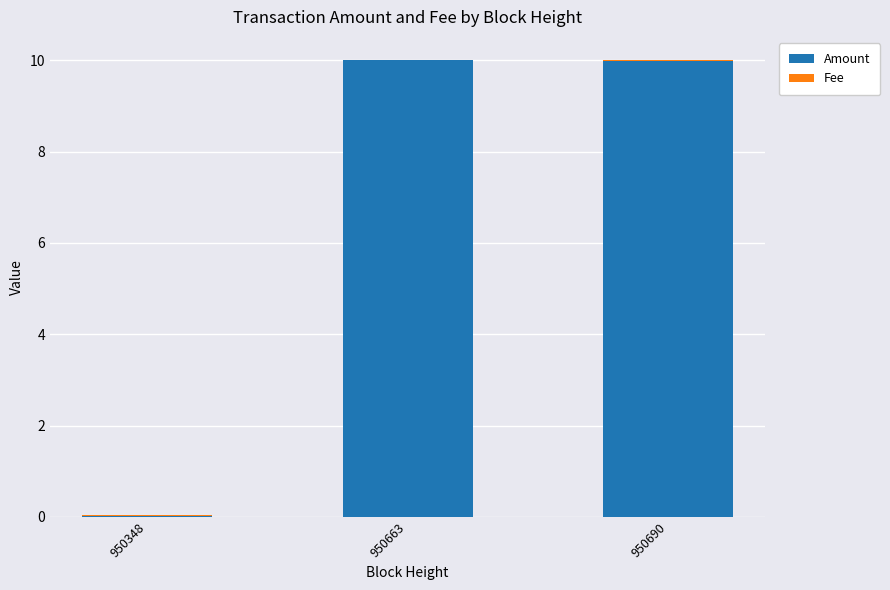

Does the chart contain stacked bars?

Yes